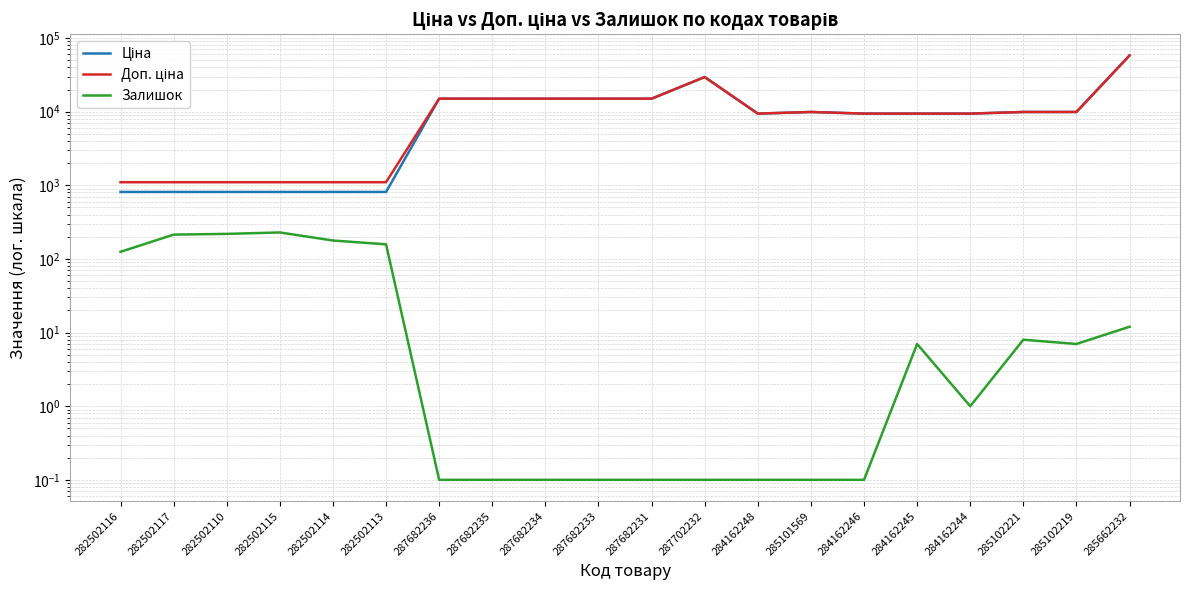

True or false: Залишок has more than 0 points higher than both neighbors.

True